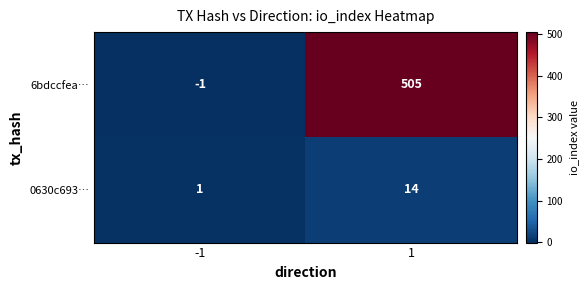

What is the total value across all series at 1?

519